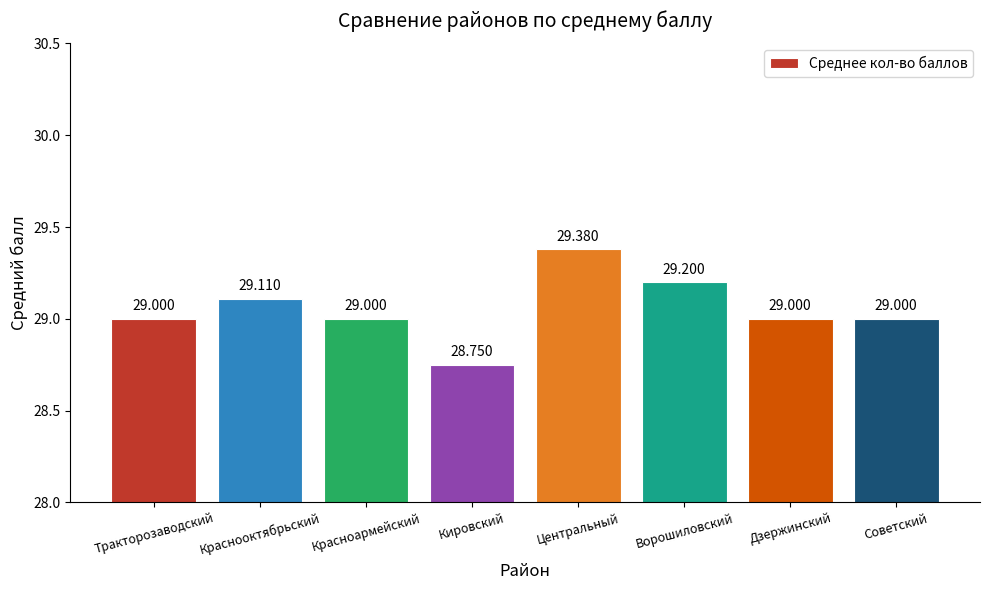

Which category has the lowest value across all series?

Кировский